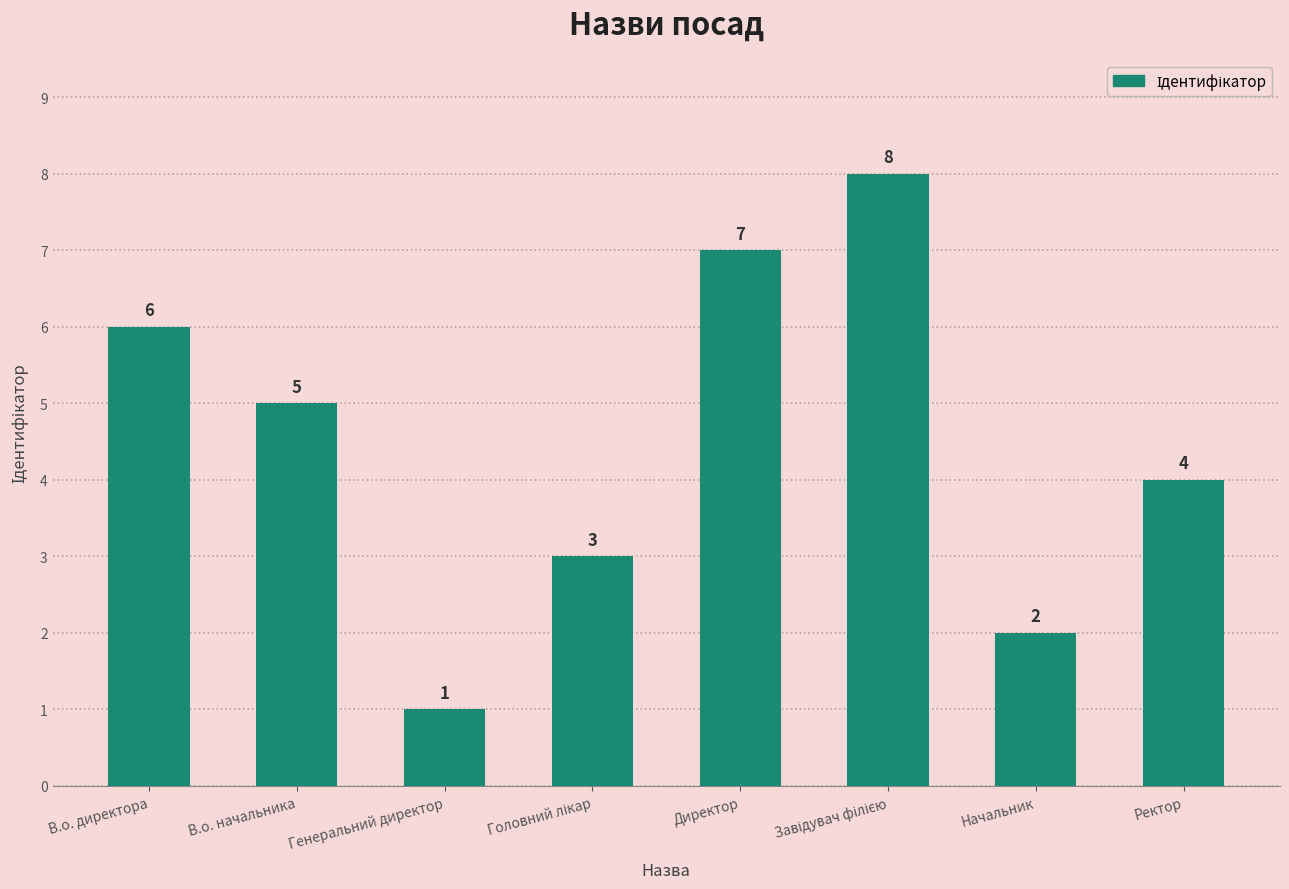

What is the label of the 4th bar from the right?

Директор